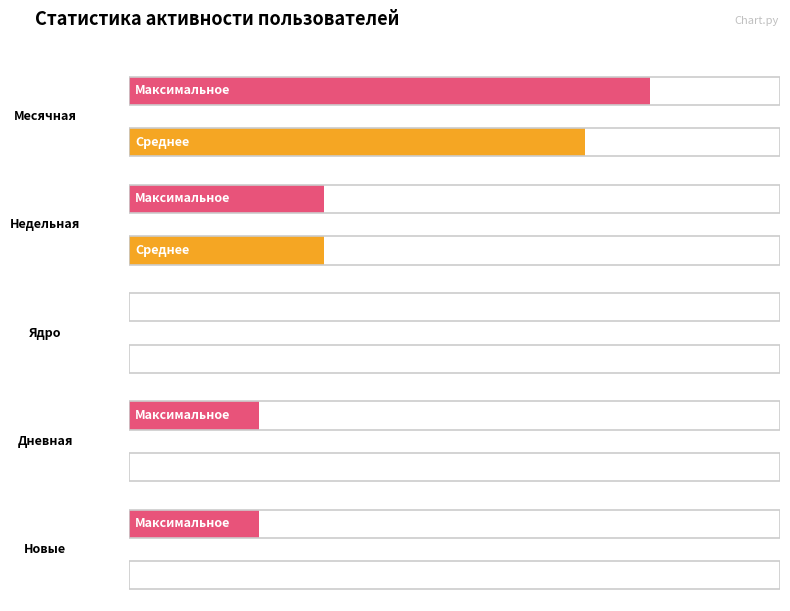

What is the maximum value shown in the chart?

7